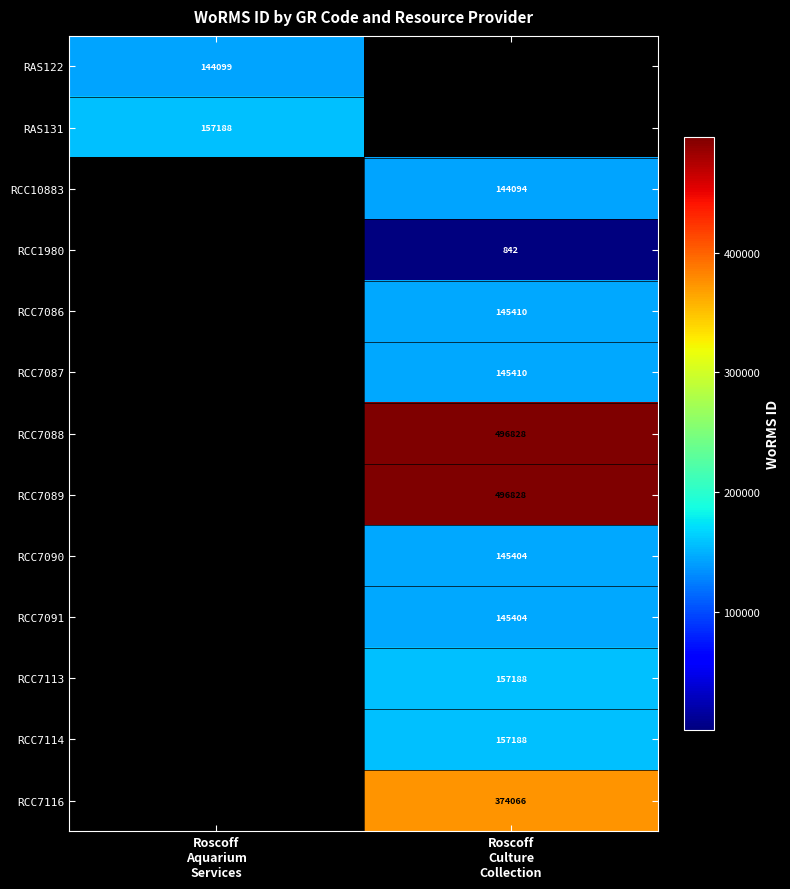

How many categories are shown in the chart?

2